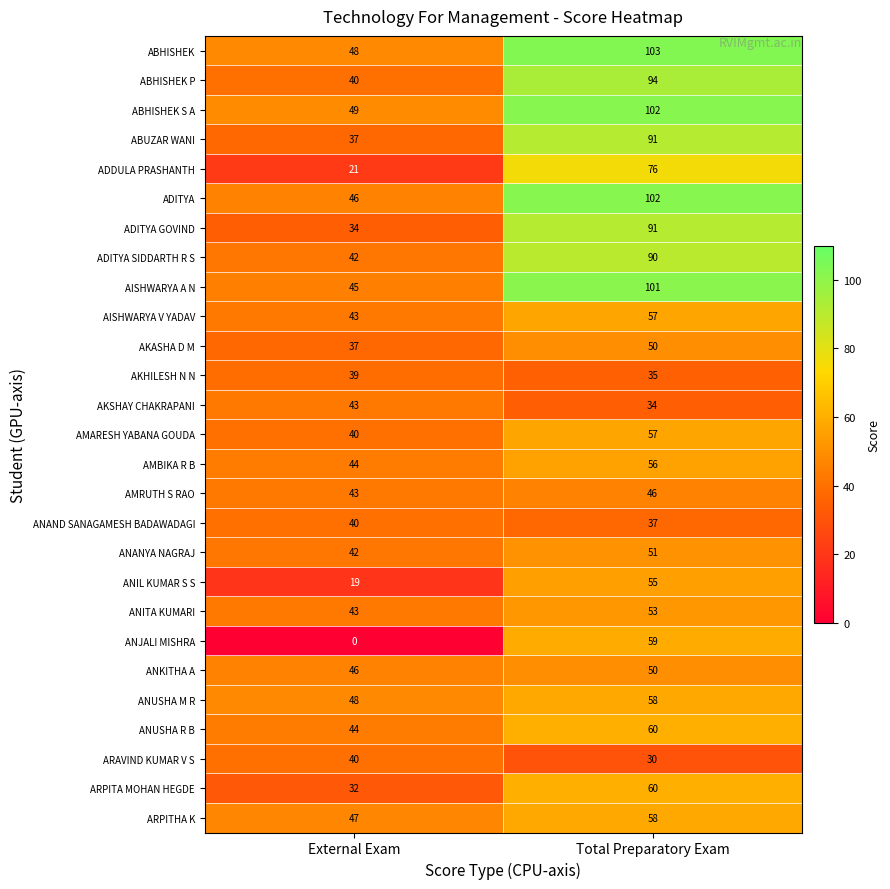

List the labels in order of AISHWARYA A N value, largest first.

Total Preparatory Exam, External Exam